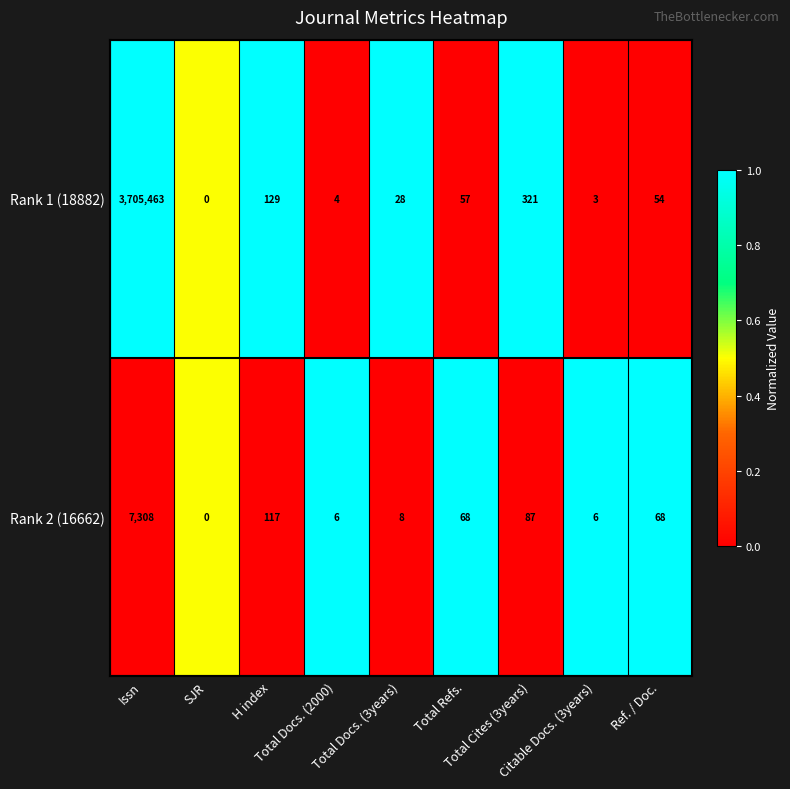

What is the maximum value for Rank 2 (16662)?

7308